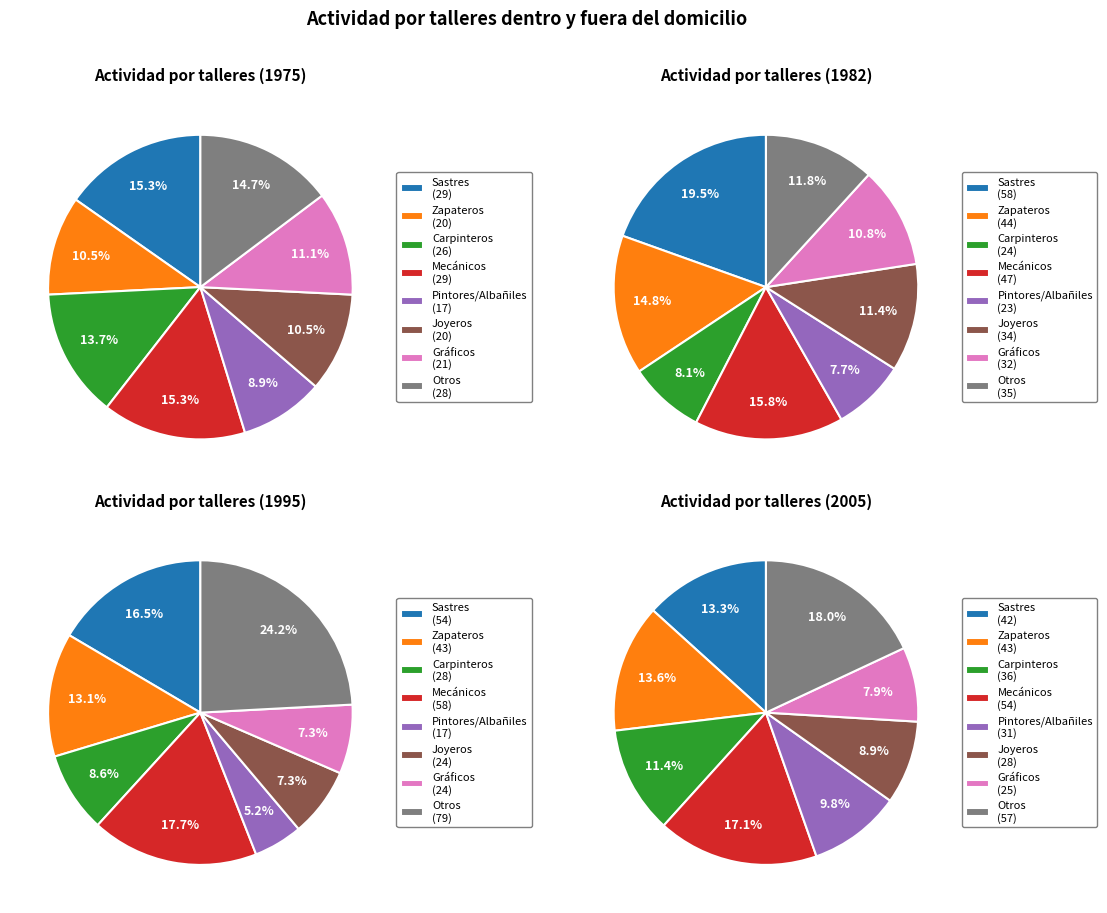

How many segments does this pie chart have?

8